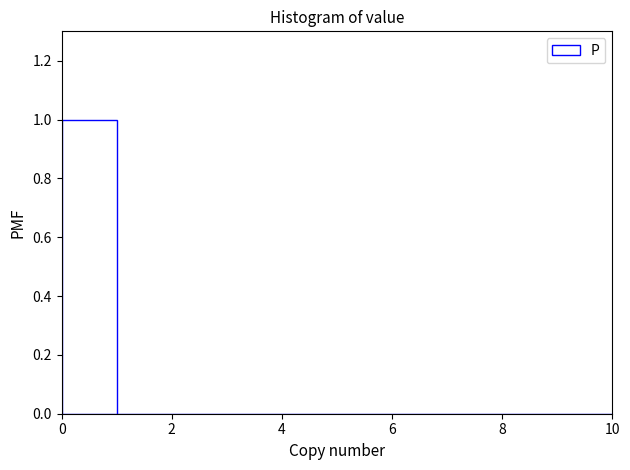

Over which range of the x-axis is the bar tallest?

0 to 1